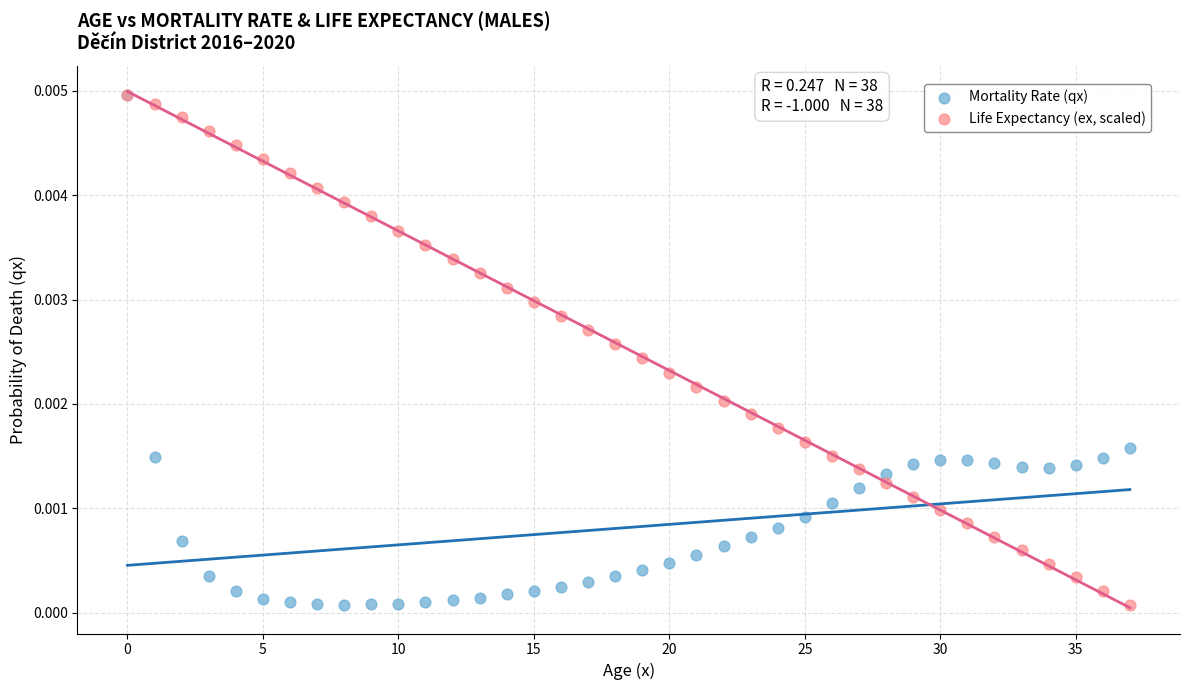

What are all the series names shown in the legend?

Mortality Rate (qx), Life Expectancy (ex, scaled)